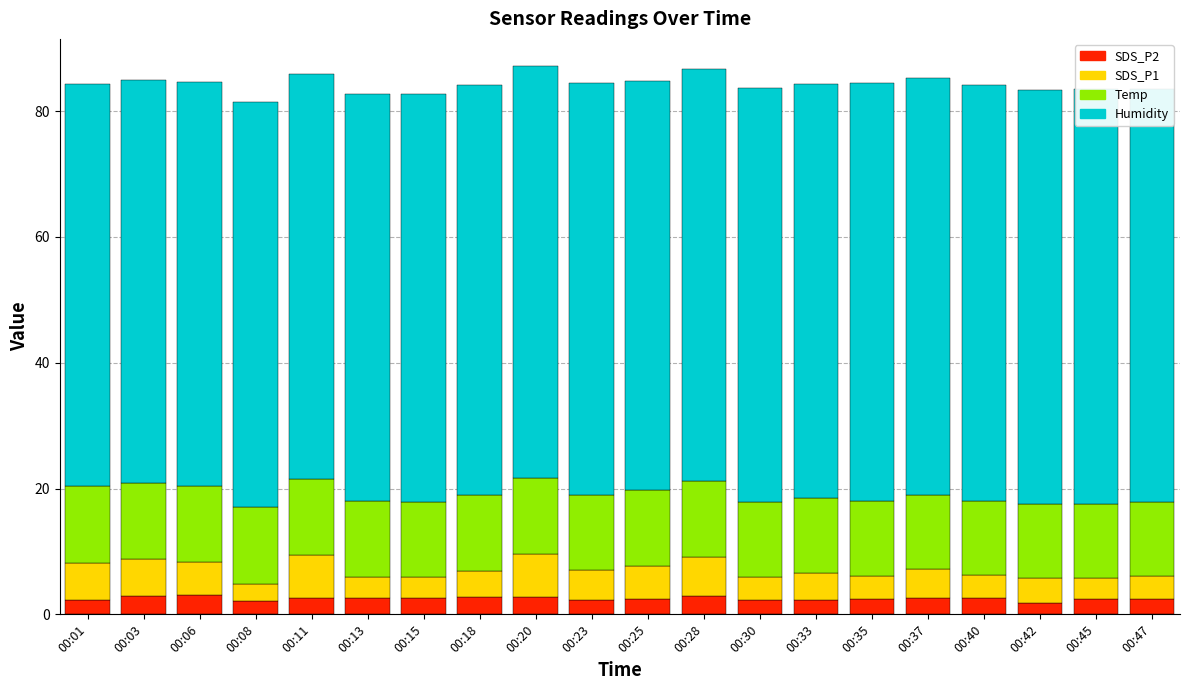

The value of SDS_P2 at 00:42 is 1.9. True or false?

True